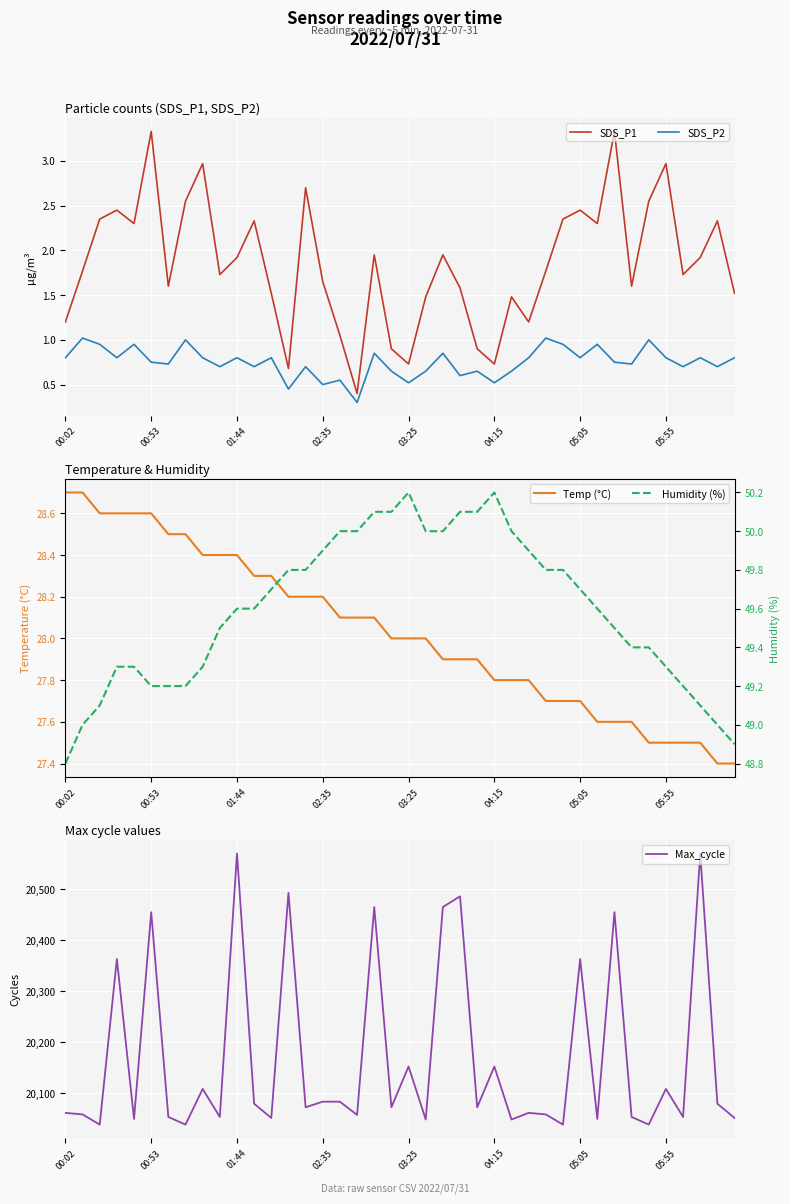

The Max_cycle series shows 35552 at 02:35. True or false?

False